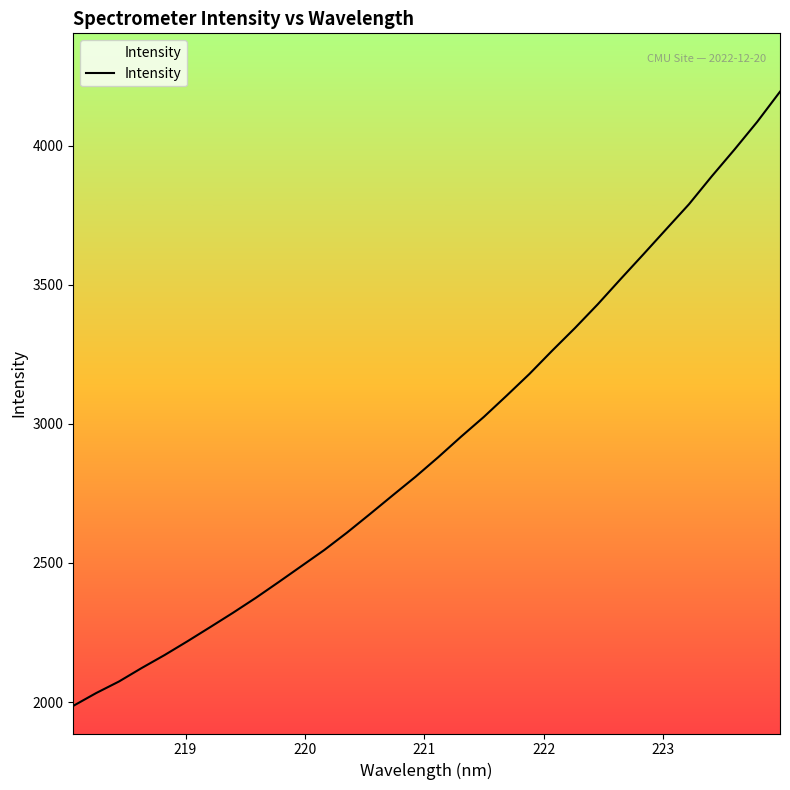

What is the difference between the maximum and minimum values?

2206.7